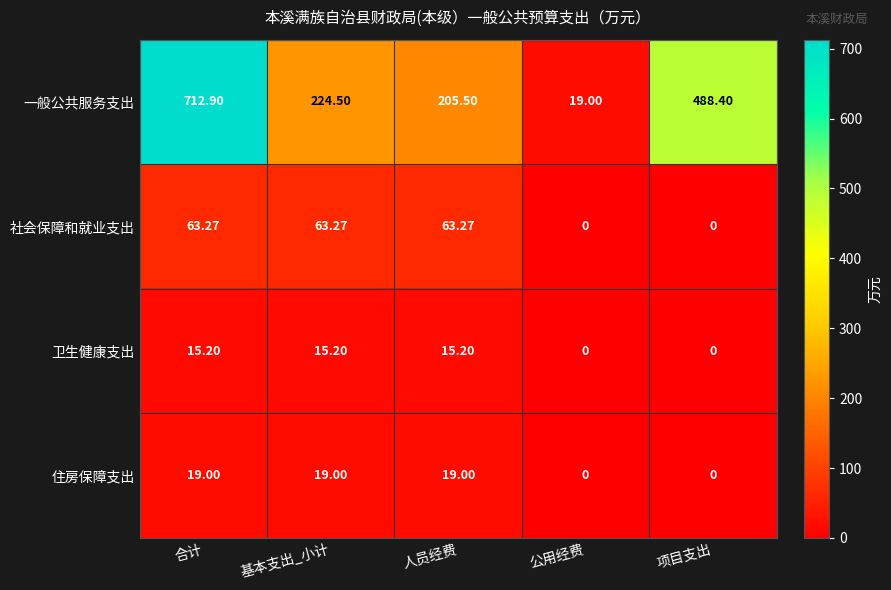

What is the maximum value shown in the chart?

712.9